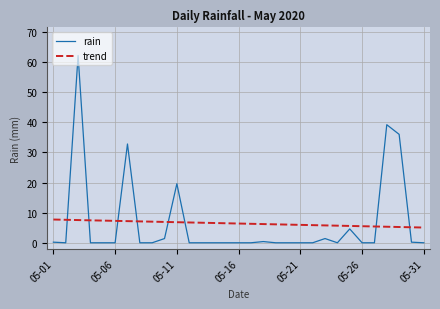

What is the difference between the second highest and minimum values in the rain series?

39.2